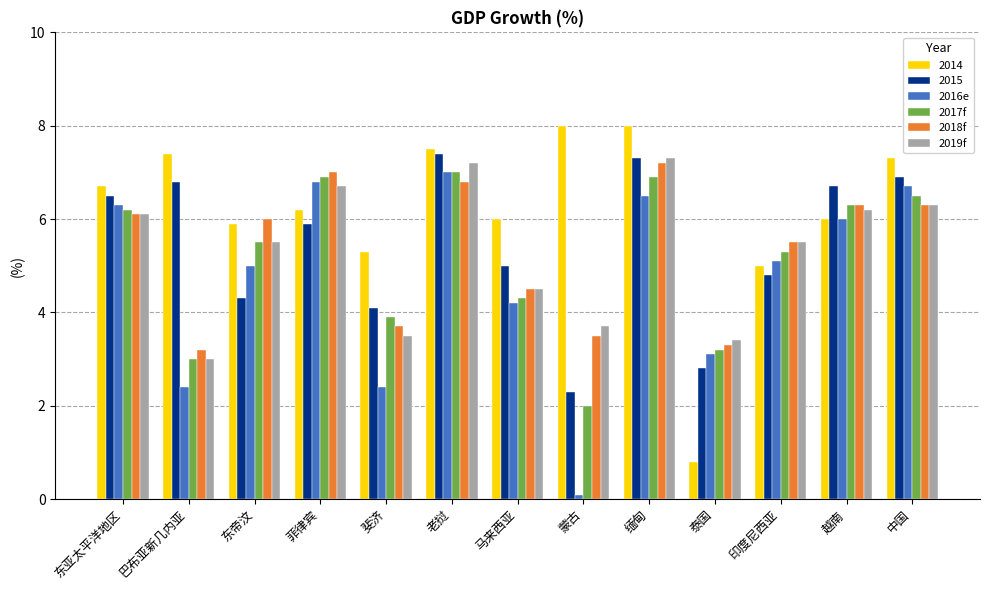

Is it true that 2018f equals 6.0 at 东帝汶?

True